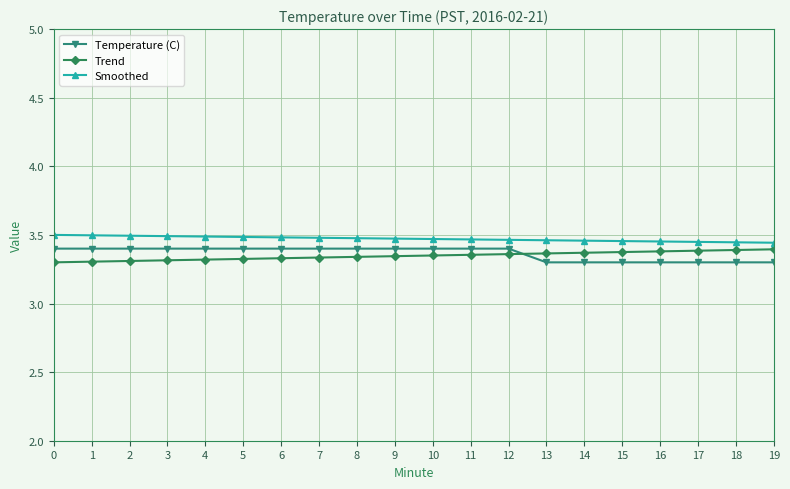

How many lines are shown in the chart?

3